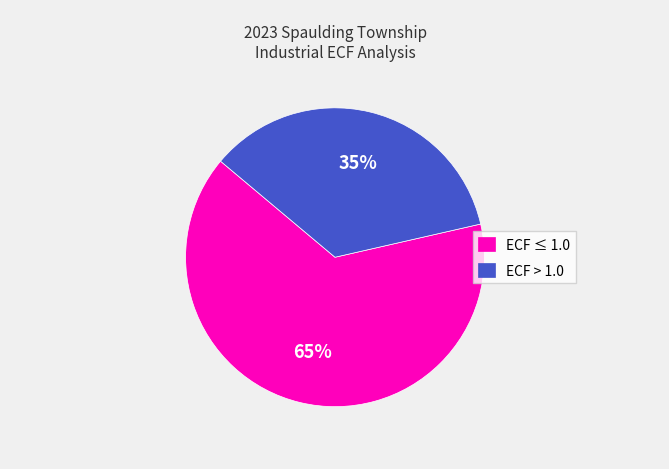

What is the largest slice in the pie chart?

ECF ≤ 1.0